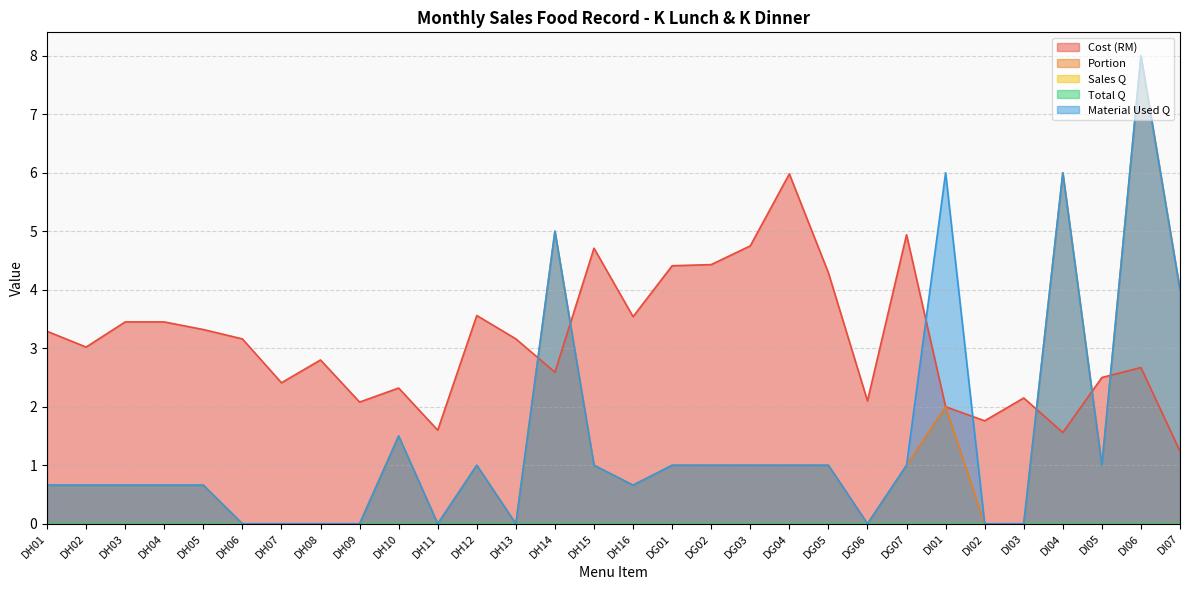

At which label is Cost (RM) closest to 3?

DH02